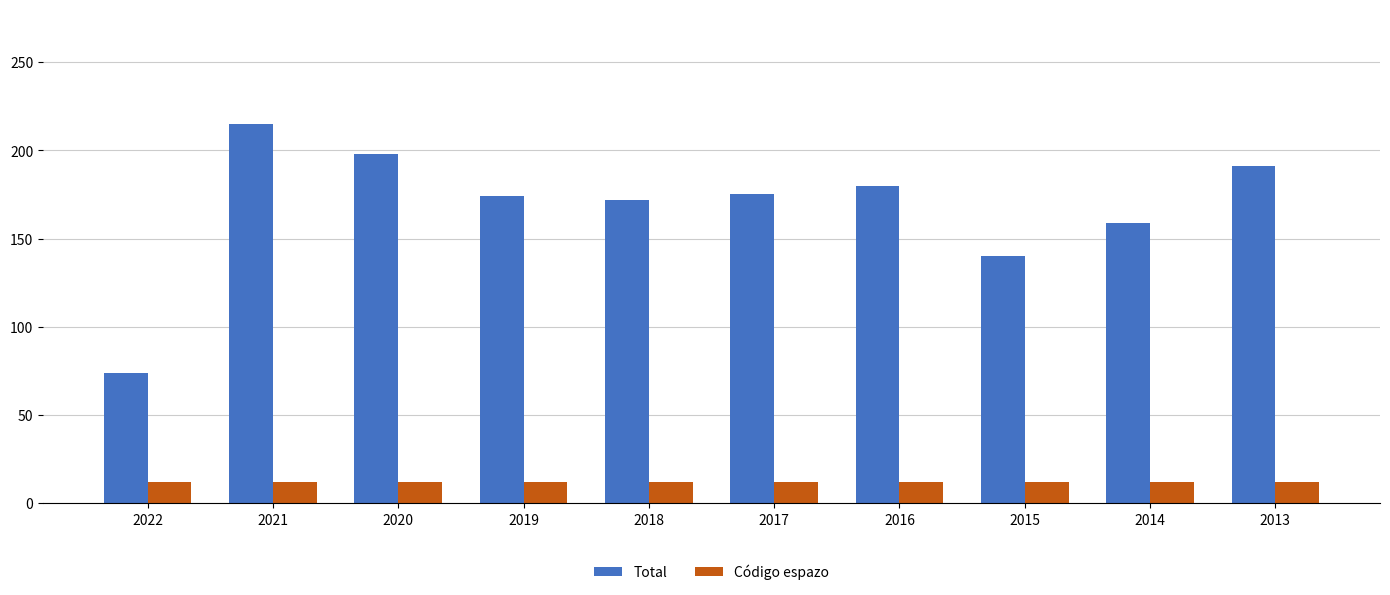

Rank the series by their maximum value, from highest to lowest.

Total, Código espazo